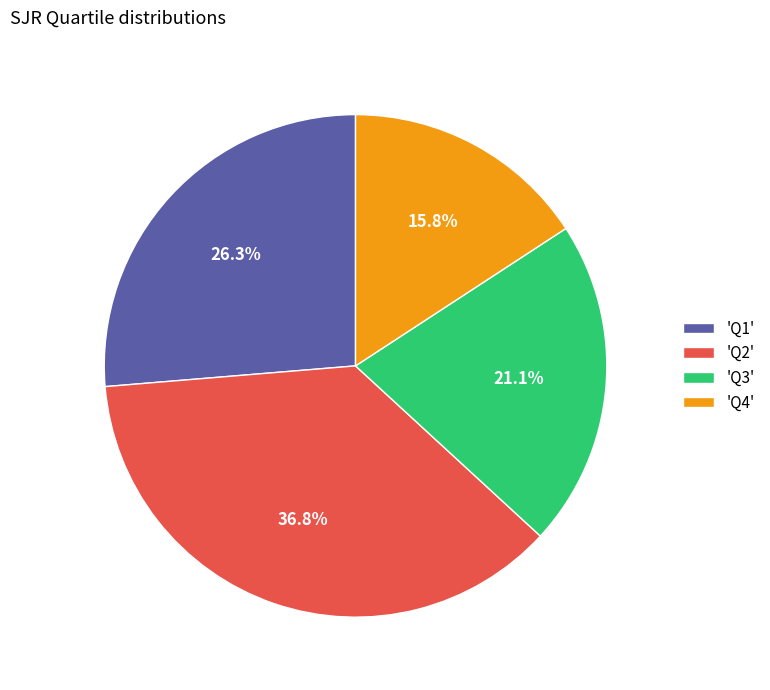

What percentage do 'Q4' and 'Q2' together represent?

52.6%